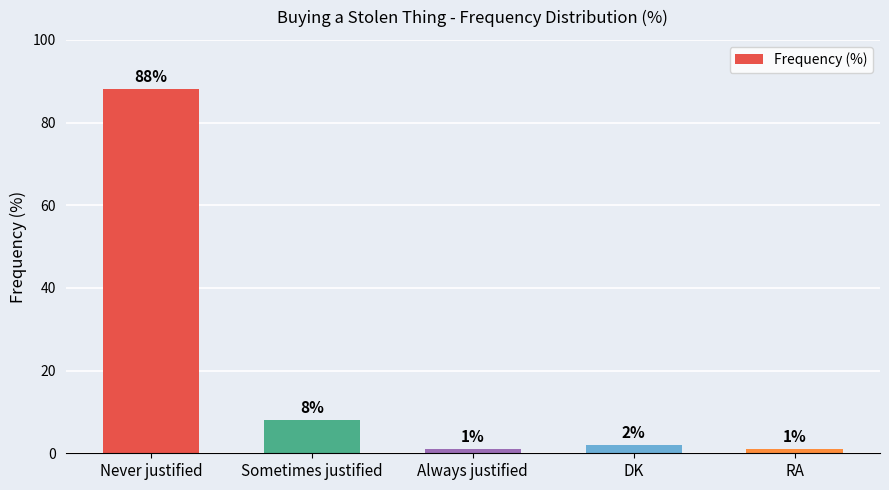

What is the value of the 4th bar from the left?

2